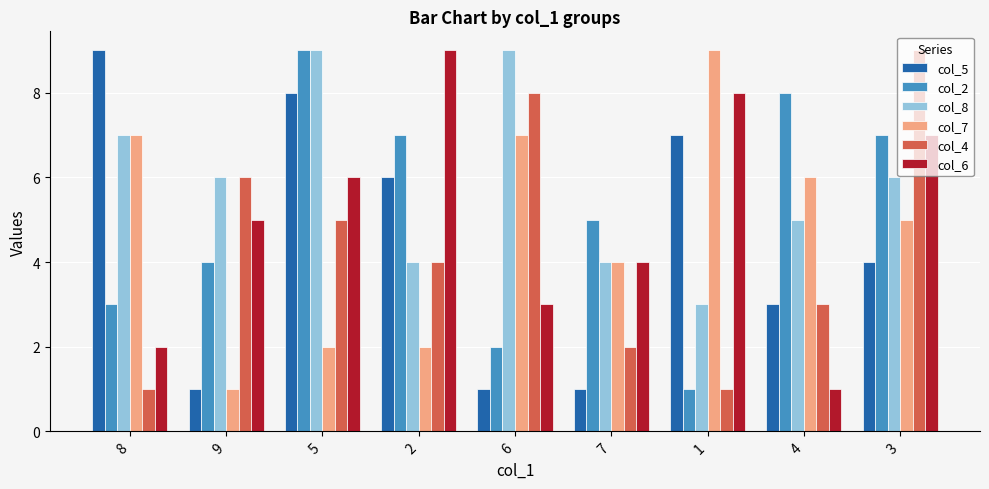

Count the number of data series in this chart.

6